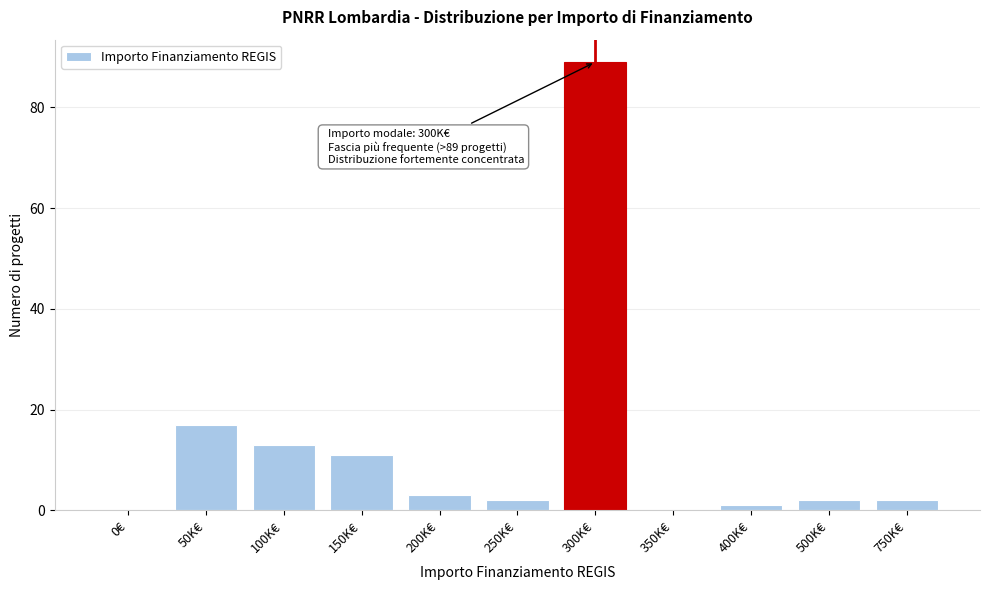

Reading left to right, extract all data points from this chart.

0€=0	50K€=17	100K€=13	150K€=11	200K€=3	250K€=2	300K€=89	350K€=0	400K€=1	500K€=2	750K€=2